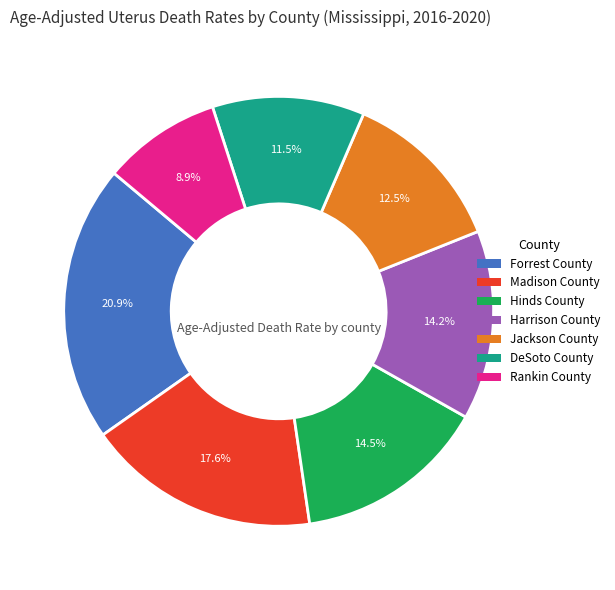

What percentage do Rankin County and Hinds County together represent?

23.4%